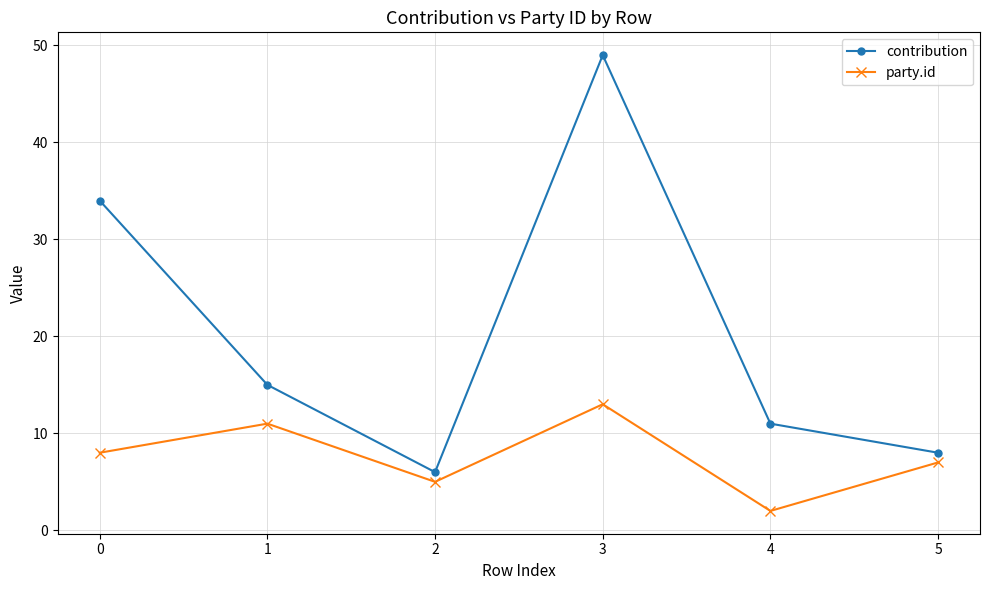

What is the sum of the party.id values at 4 and 0?

10